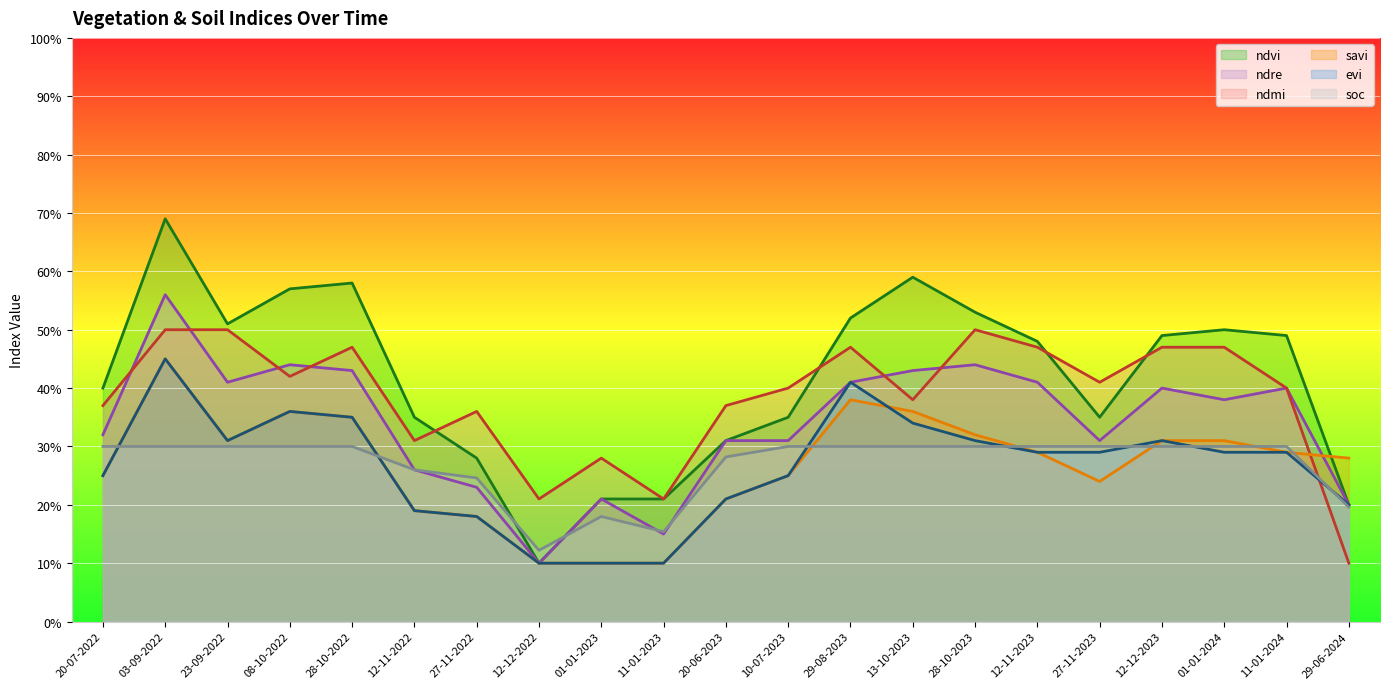

What is the value of the soc point at the 11th from the left?

0.3